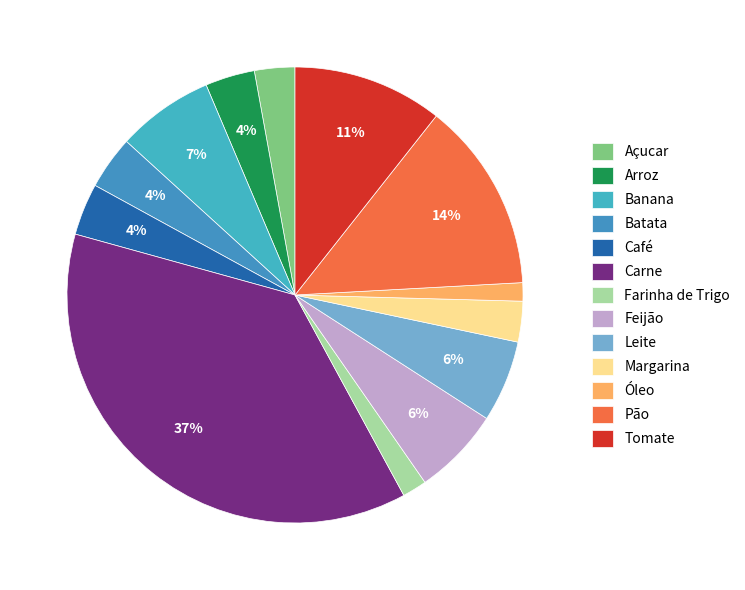

Approximately how many times larger is the value at Açucar compared to Feijão?

0.5